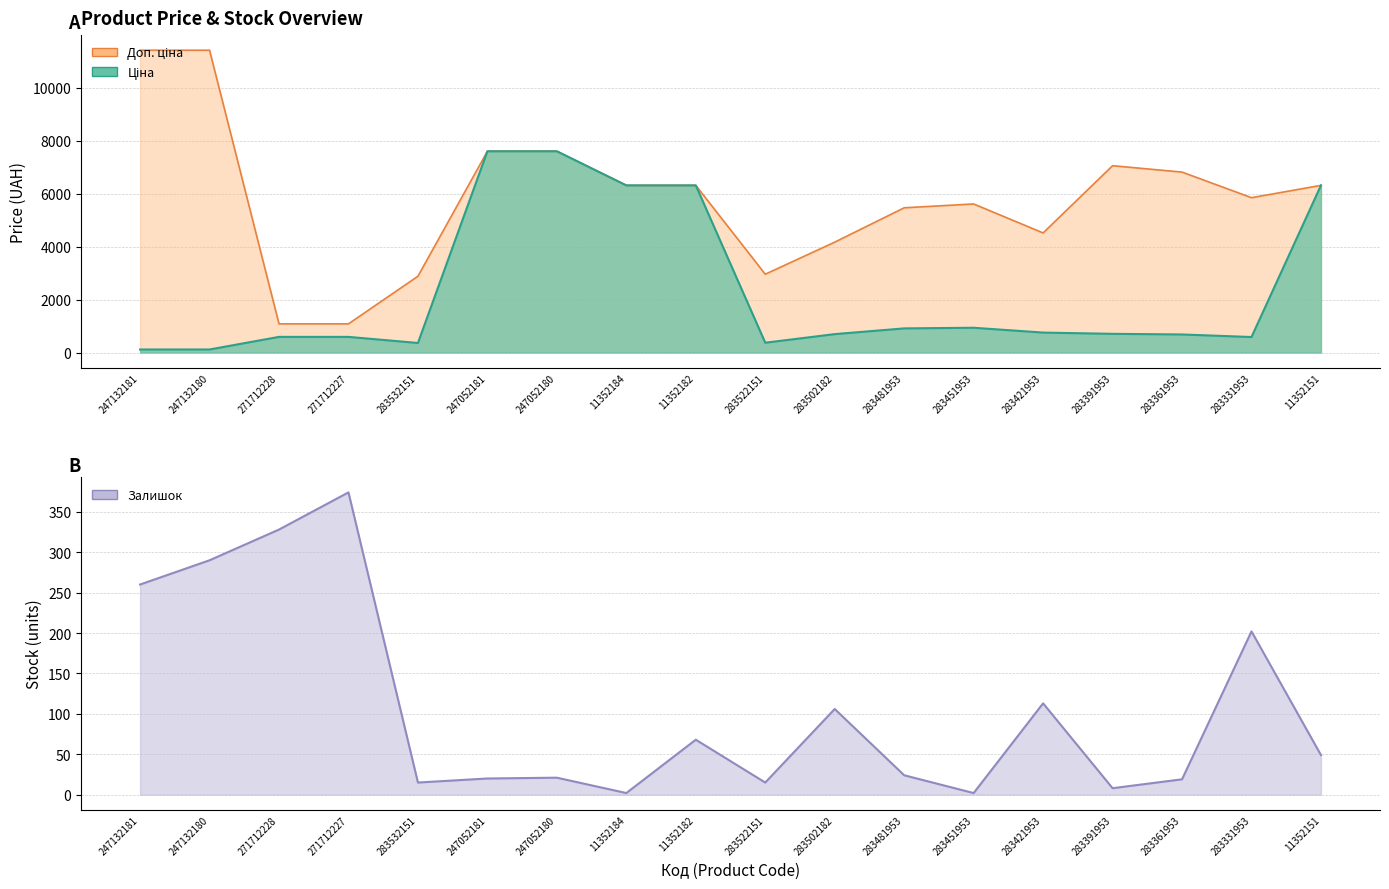

The Залишок series shows 290.0 at 247132180. True or false?

True